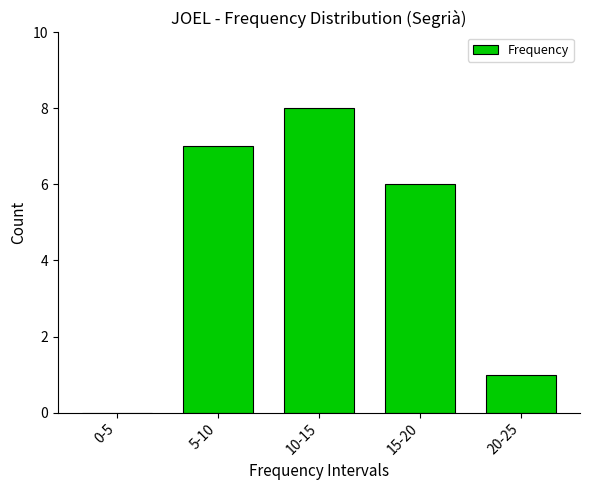

Reading left to right, transcribe all the data shown in this chart.

0-5=0	5-10=7	10-15=8	15-20=6	20-25=1